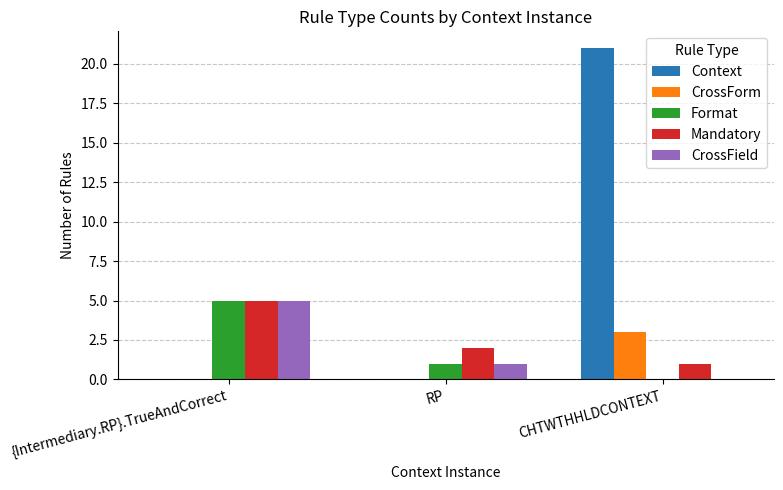

Between {Intermediary.RP}.TrueAndCorrect and CHTWTHHLDCONTEXT, which series saw the biggest shift?

Context